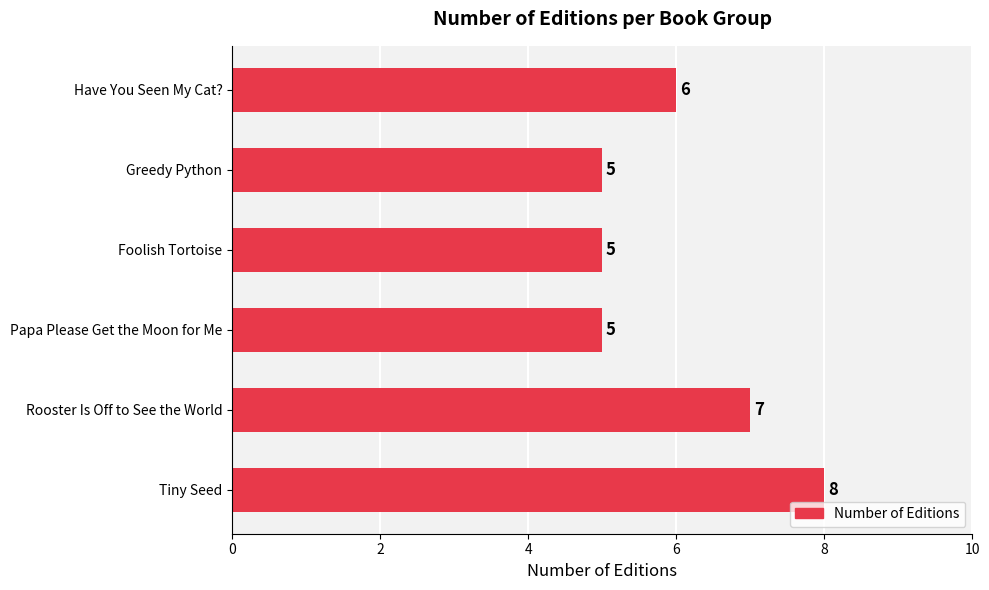

What is the average value?

6